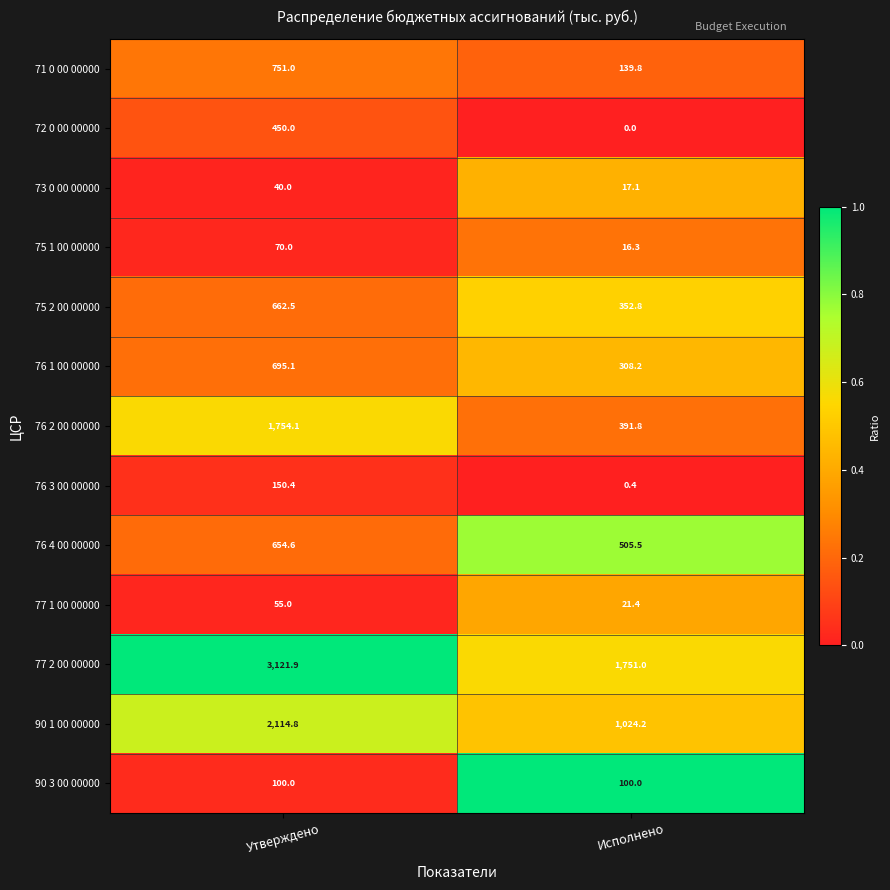

At Утверждено, list the series in order from smallest to largest.

73 0 00 00000, 77 1 00 00000, 75 1 00 00000, 90 3 00 00000, 76 3 00 00000, 72 0 00 00000, 76 4 00 00000, 75 2 00 00000, 76 1 00 00000, 71 0 00 00000, 76 2 00 00000, 90 1 00 00000, 77 2 00 00000